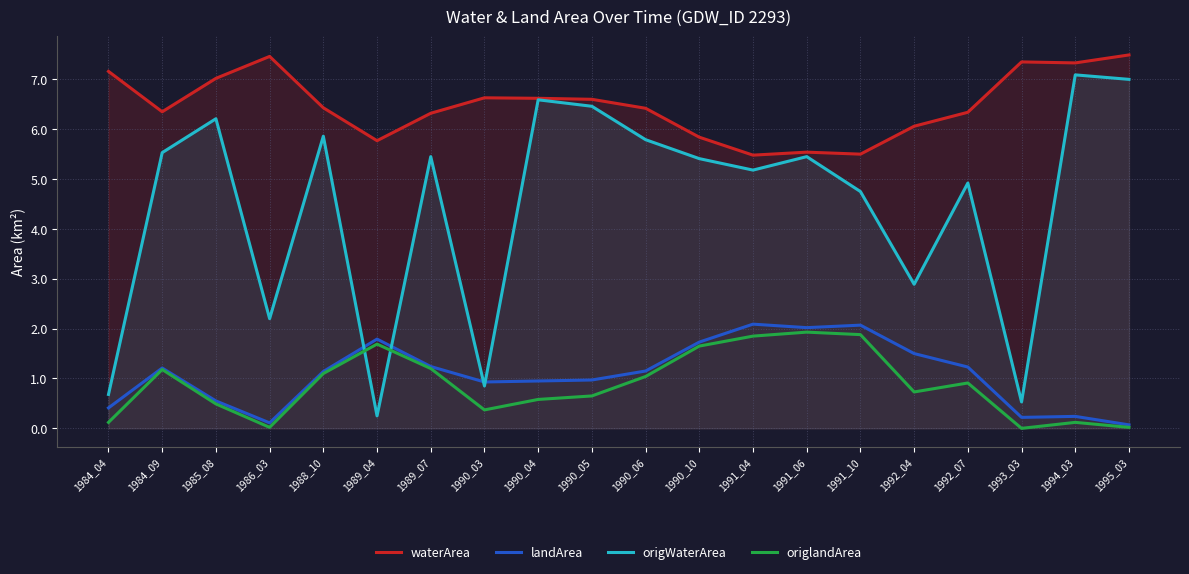

Where is origlandArea nearest to the value 0?

1993_03